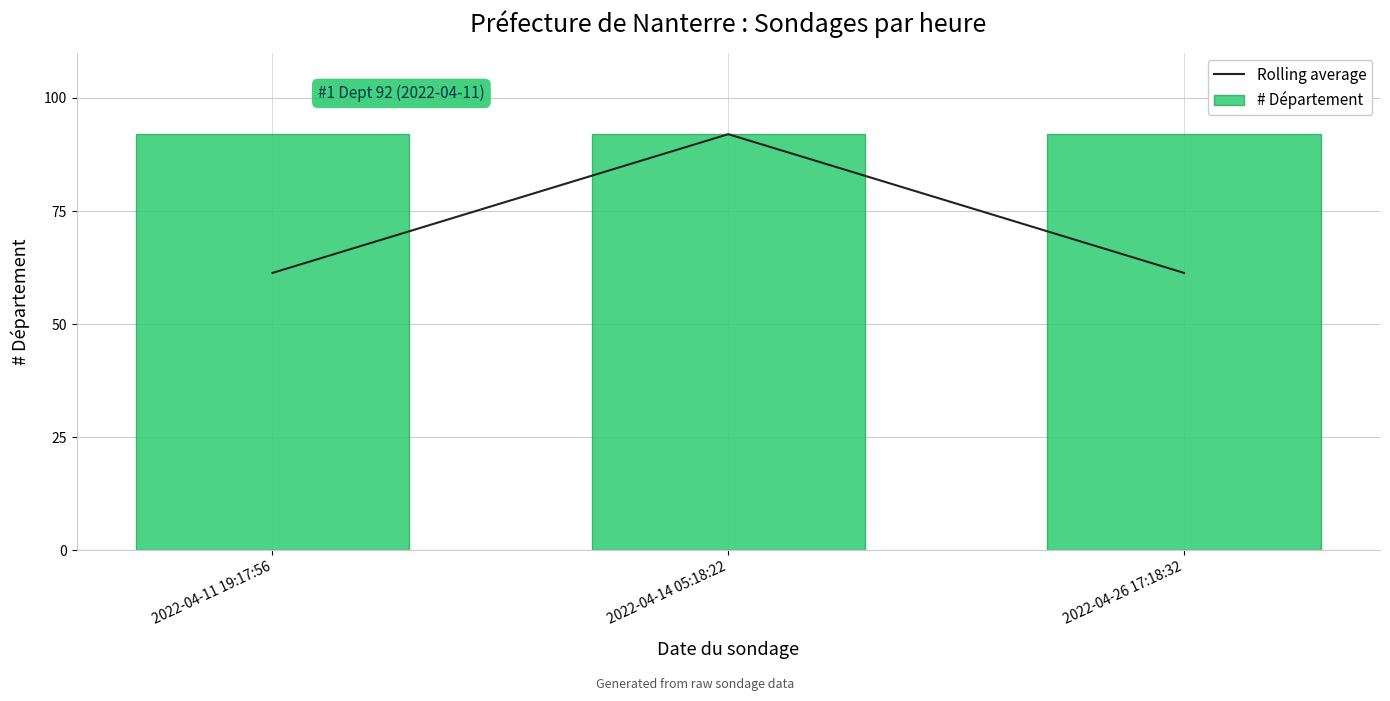

At which category is the sum across all series the highest?

2022-04-14 05:18:22